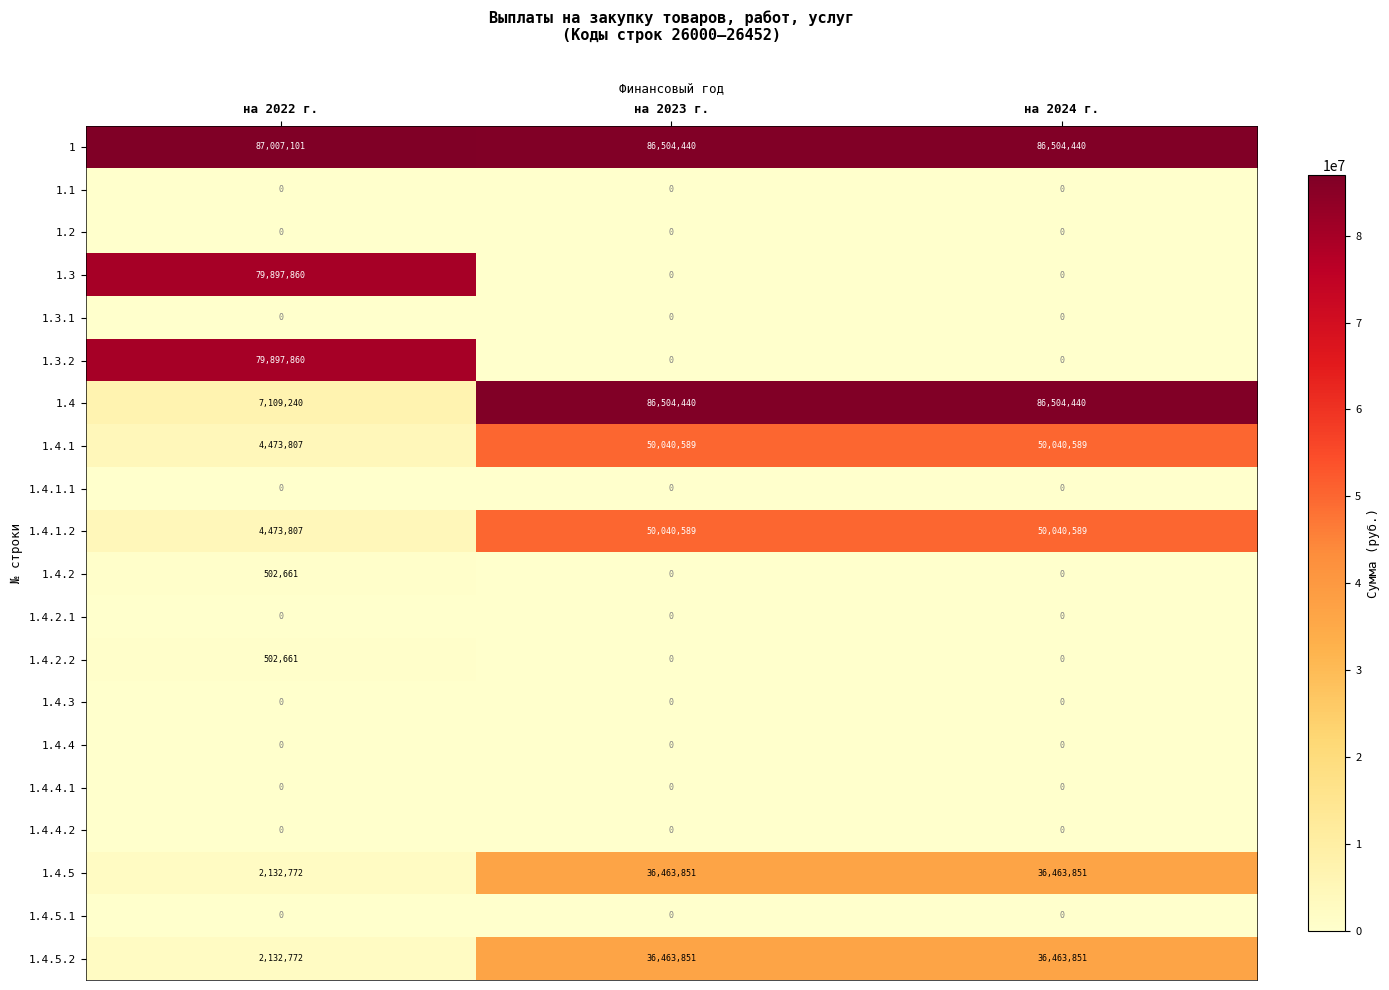

What is the highest value of the 1.4.1 series?

50040589